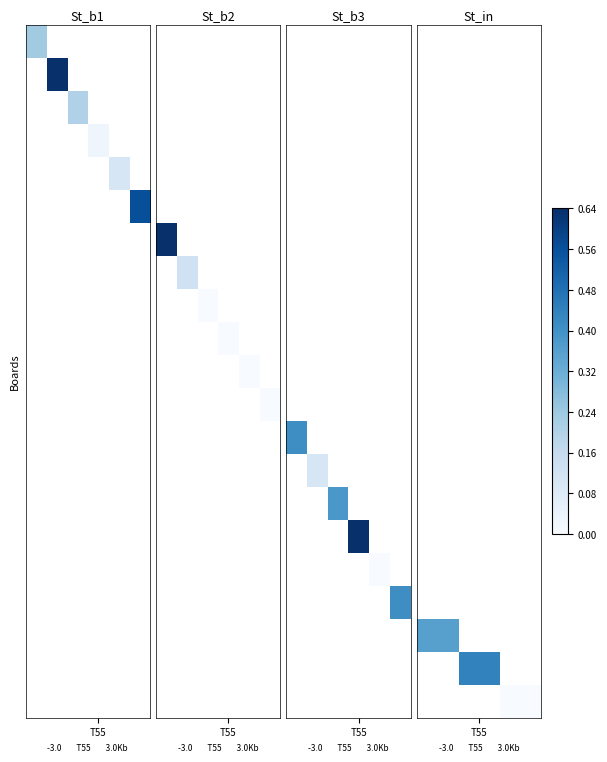

Count the number of categories in the chart.

3